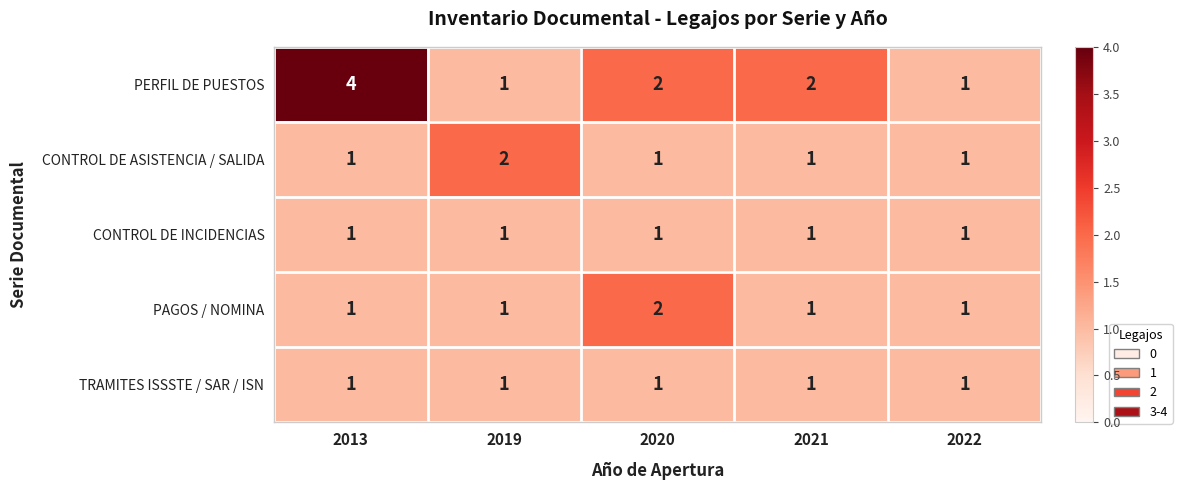

What is the sum of all PAGOS / NOMINA values?

6